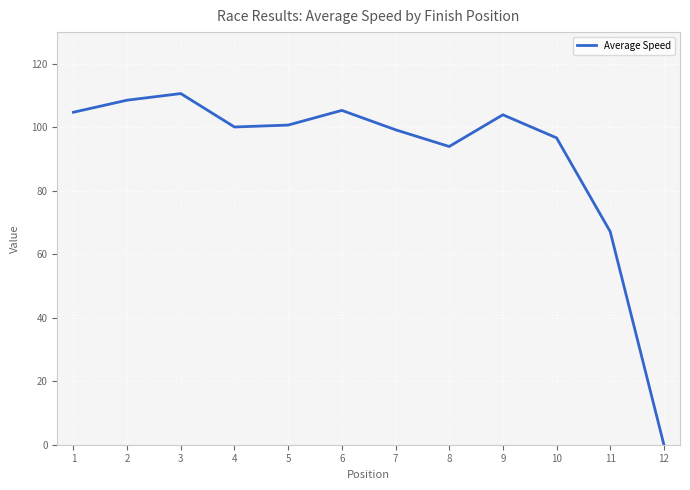

Approximately how many times larger is the value at 4 compared to 10?

1.0